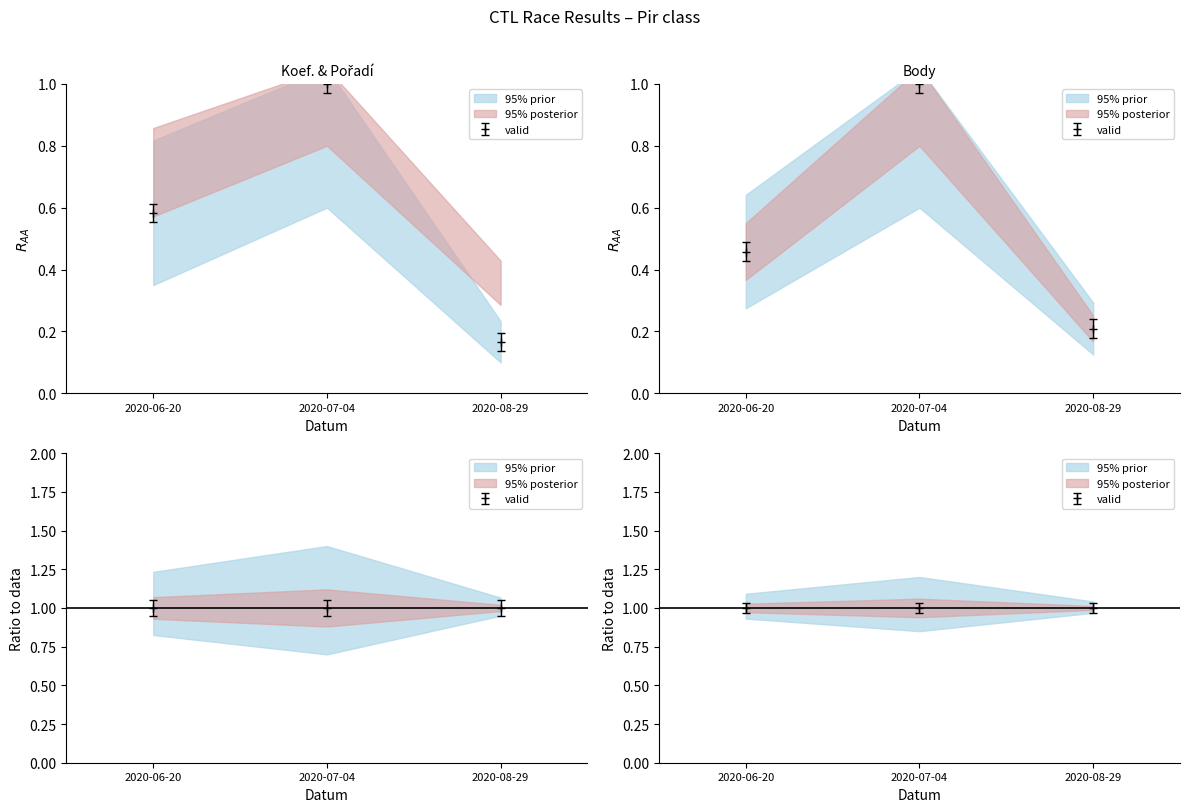

Does the chart have visible grid lines?

No